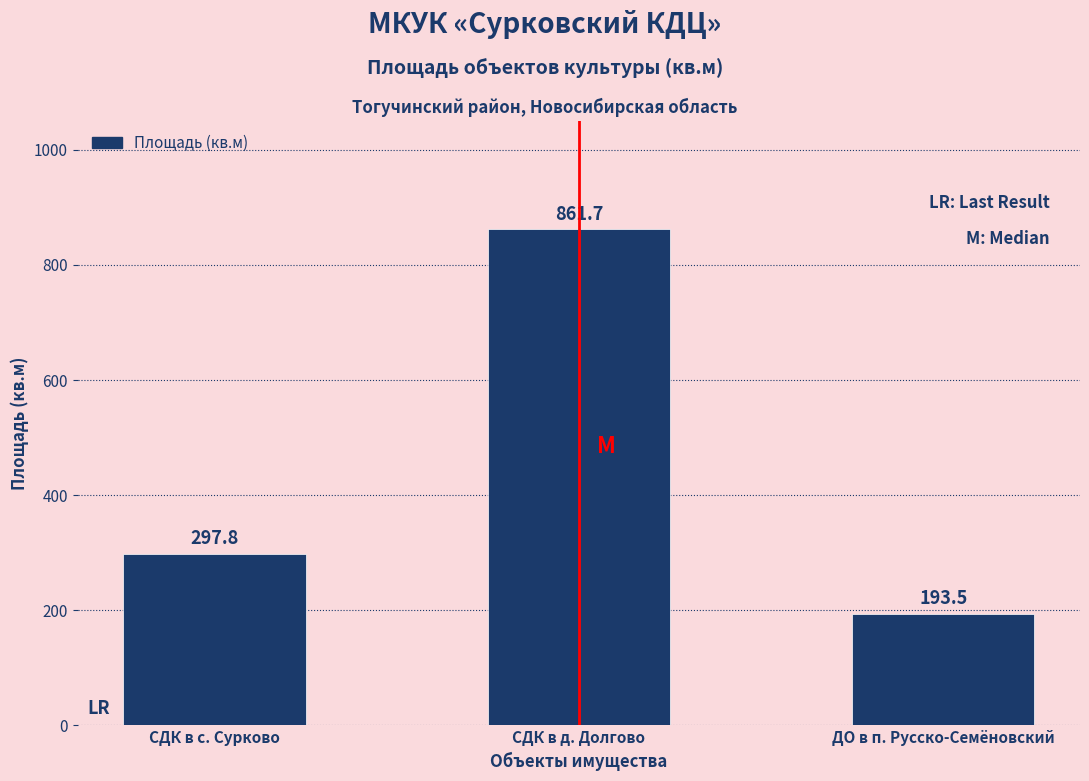

Reading left to right, what are all the values shown in this chart?

297.8	861.7	193.5